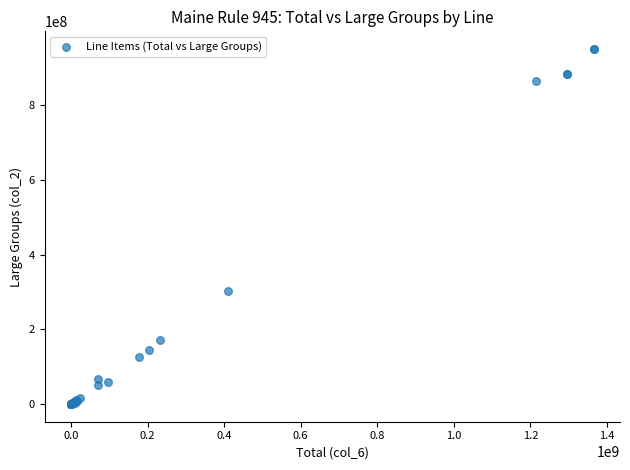

What Y value in the scatter plot is closest to 475387731?

302419581